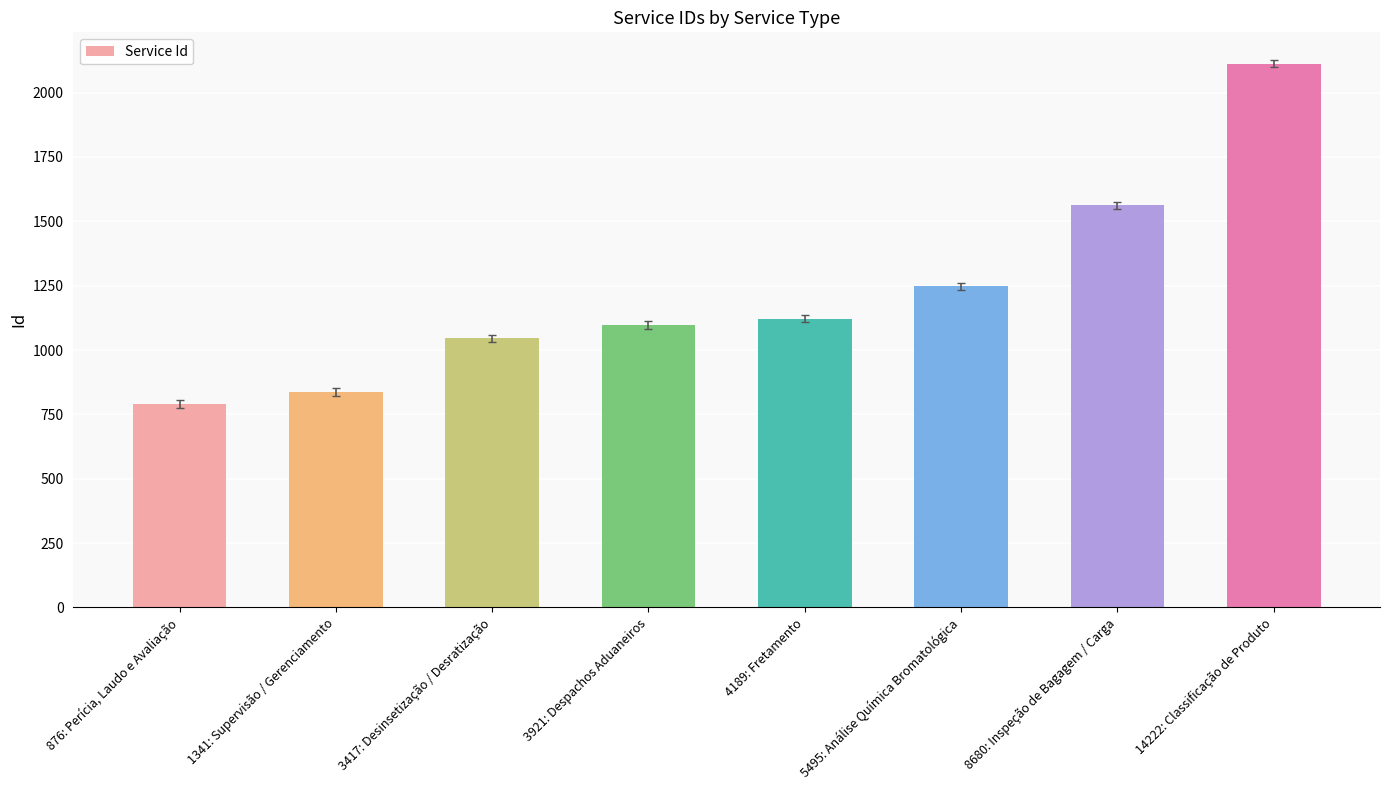

The value at 4189: Fretamento is 1122. True or false?

True